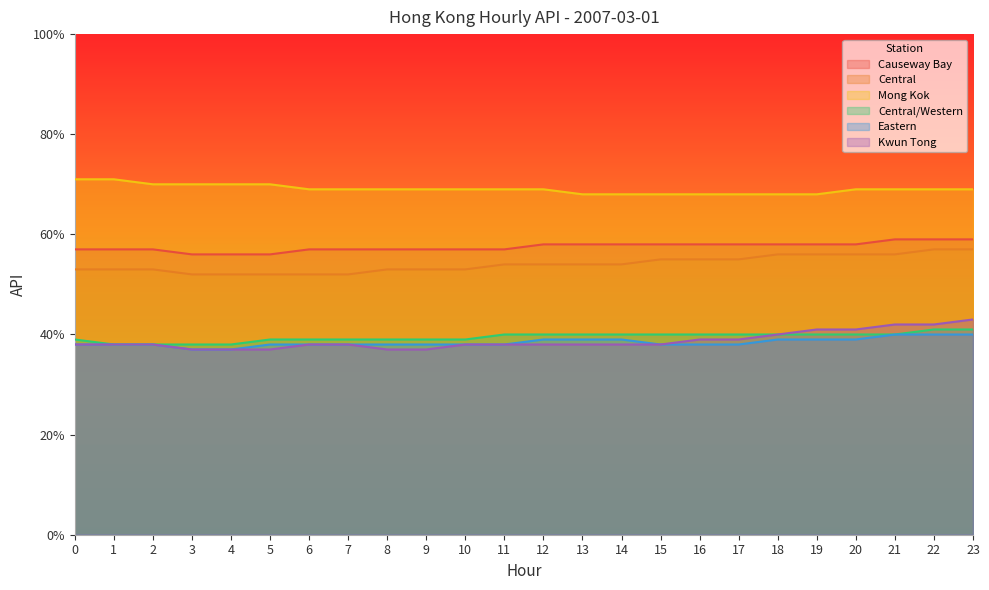

Which category has the lowest value in the Eastern series?

3